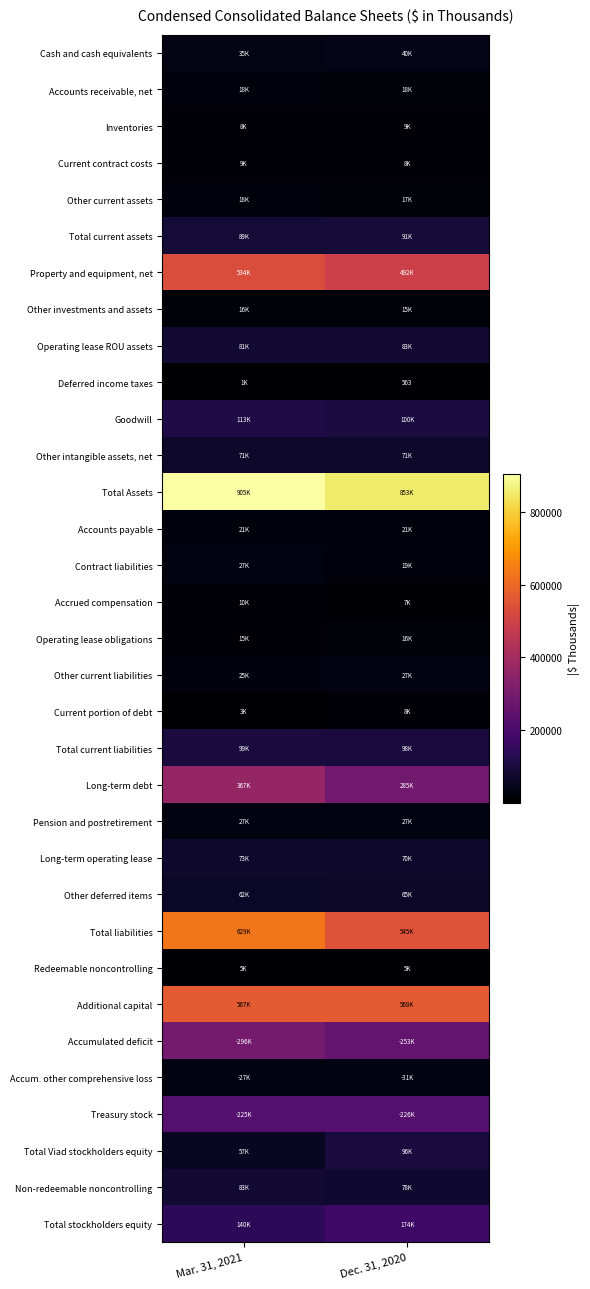

Is it true that Accrued compensation equals 5903 at Mar. 31, 2021?

False